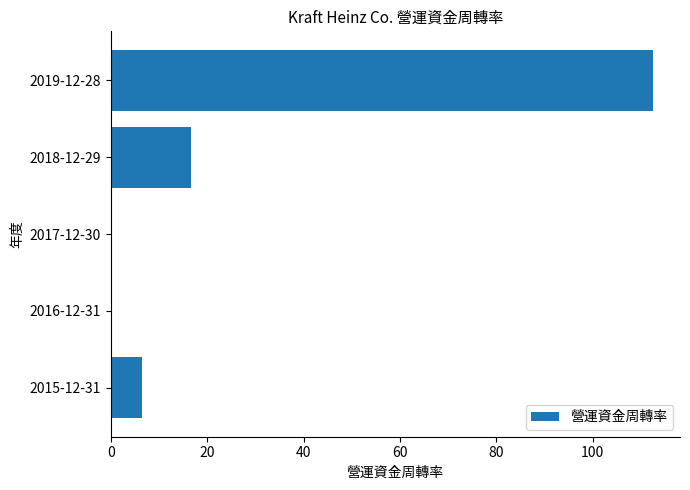

True or false: the data shows 0.0 at 2017-12-30.

True